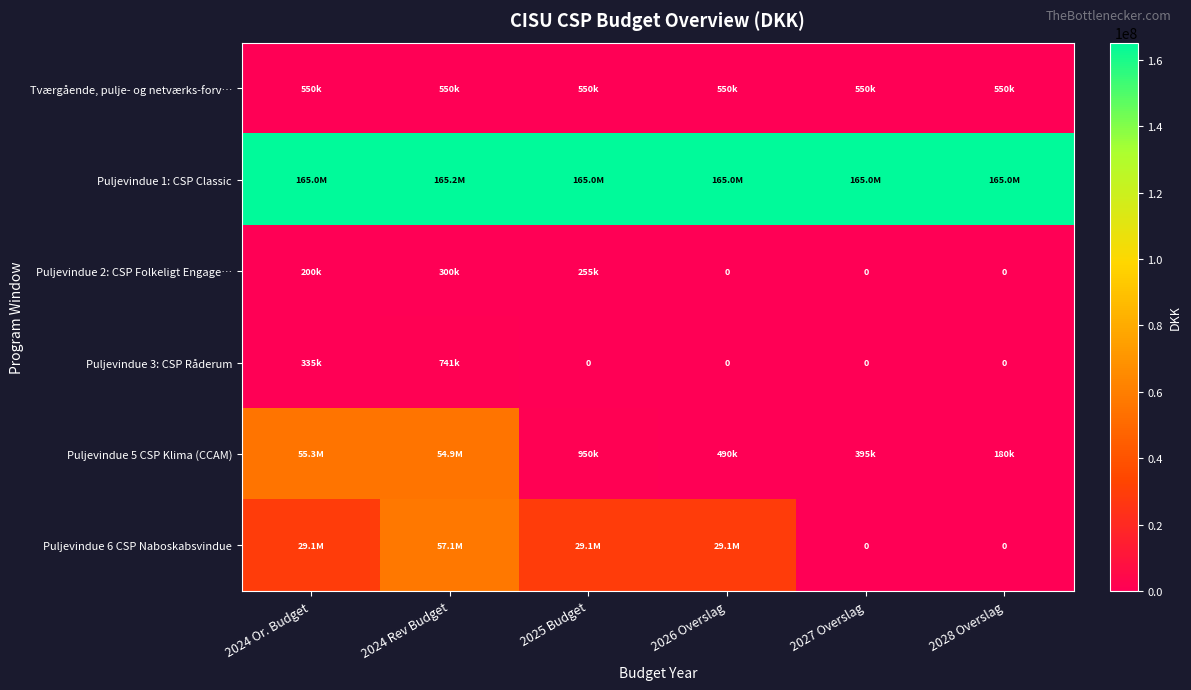

How many distinct data groups are displayed?

6